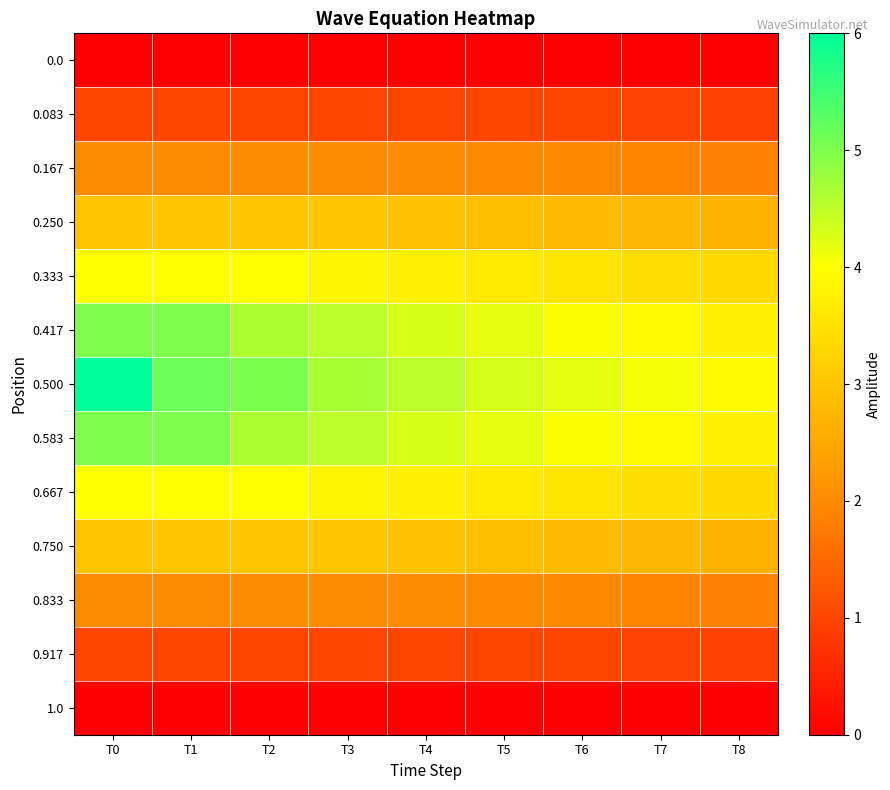

Which series has the widest spread of values?

0.500